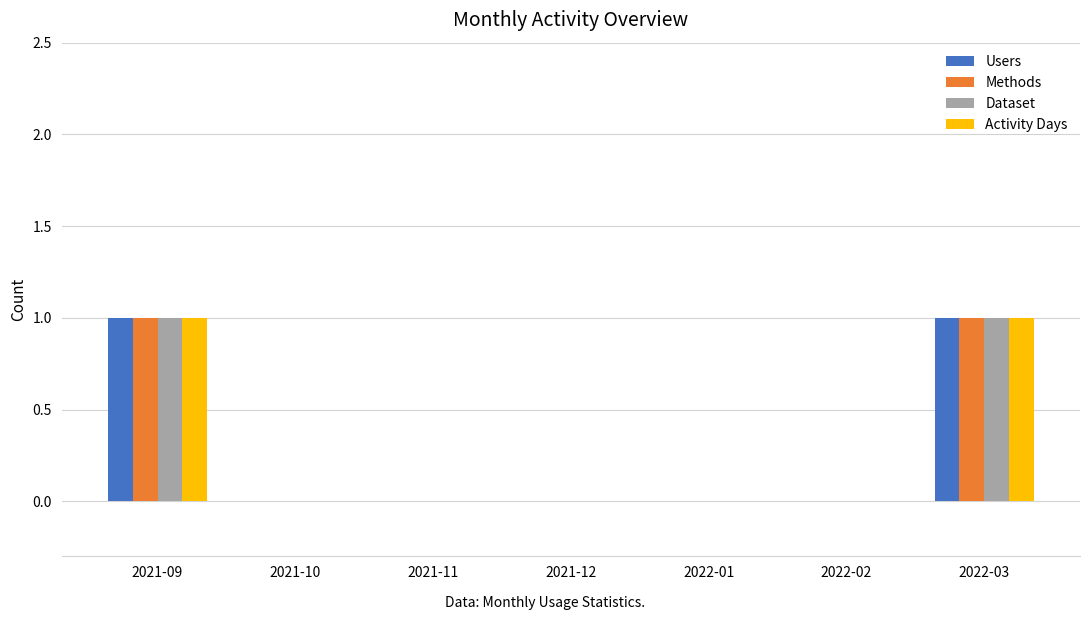

Is it true that Activity Days equals 1 at 2021-09?

True